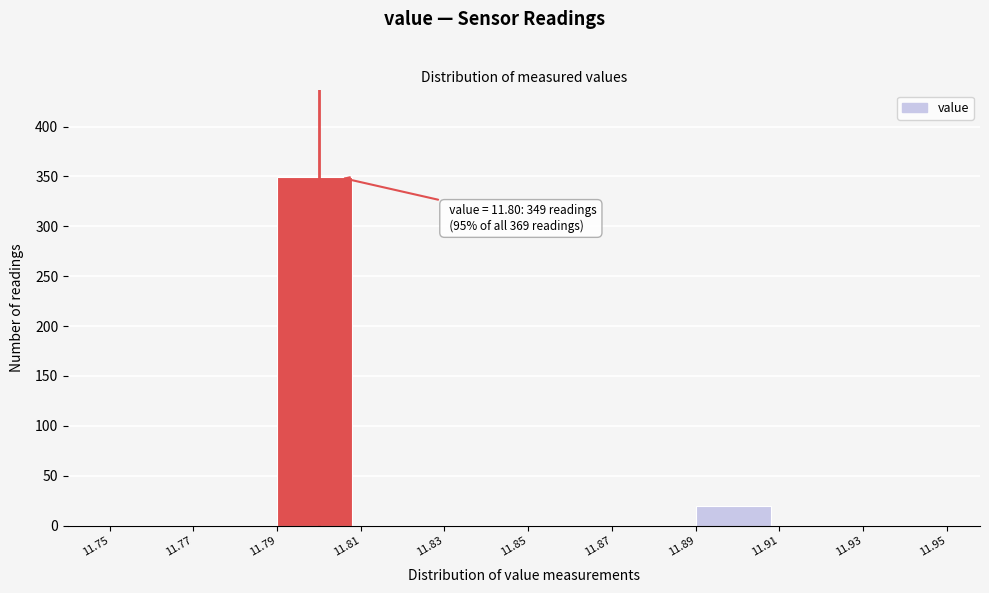

Over which range of the x-axis is the bar tallest?

11.79 to 11.81